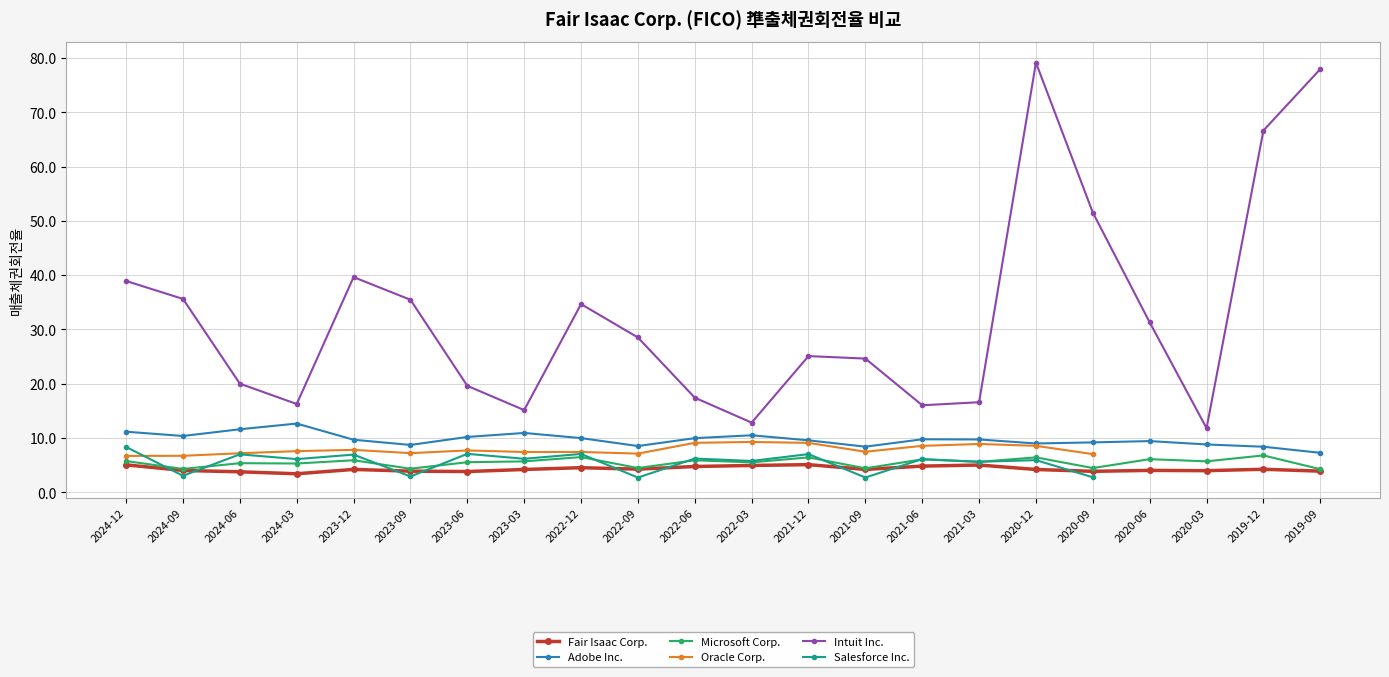

How many distinct data groups are displayed?

6